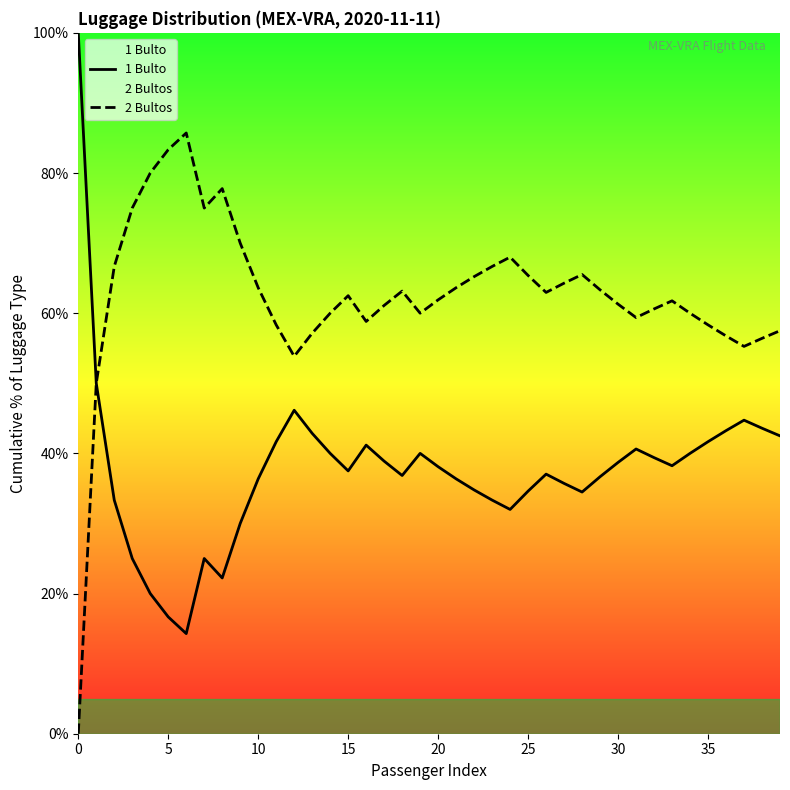

What is the maximum value for 2 Bultos?

85.7